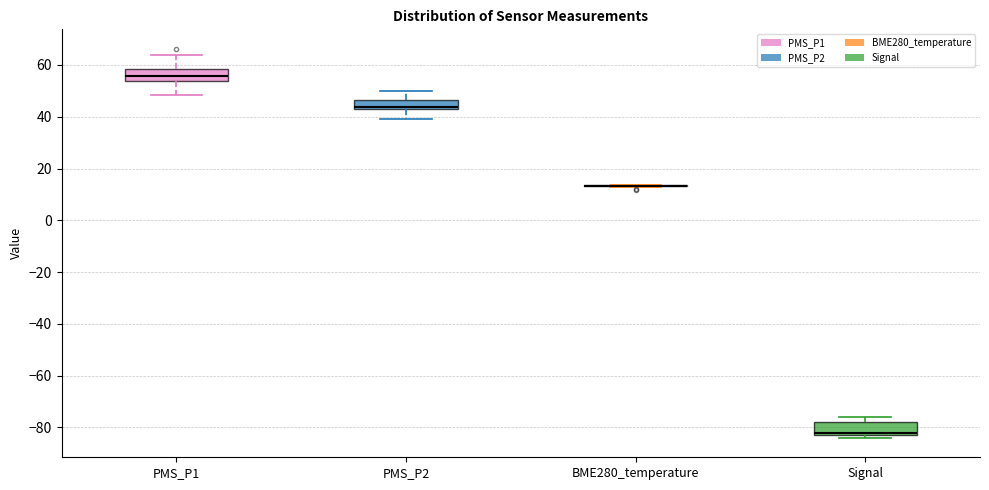

Reading left to right, read every box against the y-axis: the position of its median line, the range the box covers, and the ends of its whiskers. The values are not printed on the chart, so give them approximately, as read against the axis.

PMS_P1: median 56, box 54 to 58, whiskers 48 to 64
PMS_P2: median 44, box 42 to 46, whiskers 40 to 50
BME280_temperature: box collapsed to a line at 14, whiskers 12 to 14
Signal: median -82 (just above the box's lower edge), box -82 to -78, whiskers -84 to -76